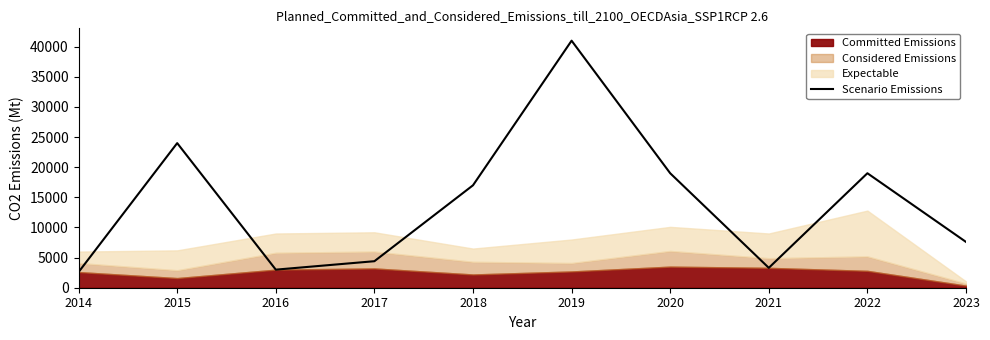

True or false: the data shows 3300 at 2021.

True